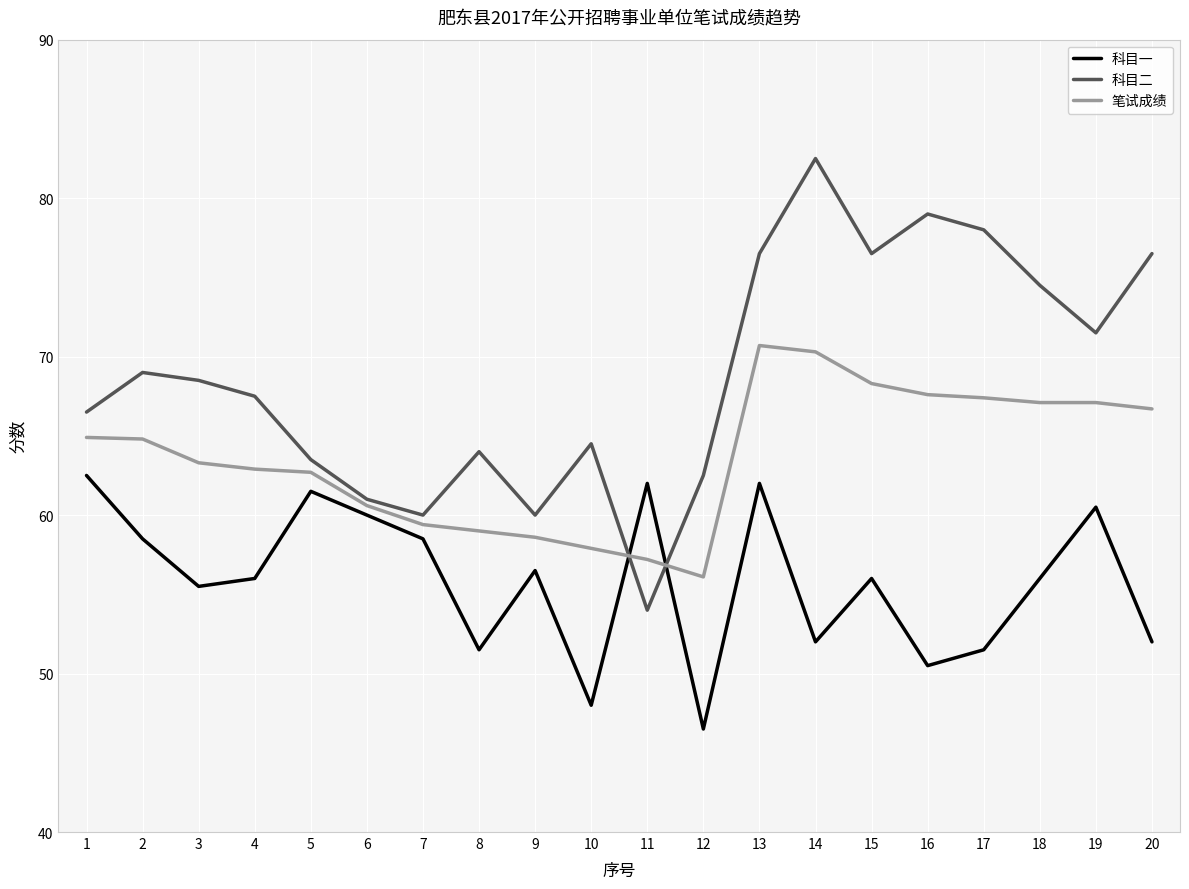

What is the lowest value of the 笔试成绩 series?

56.1